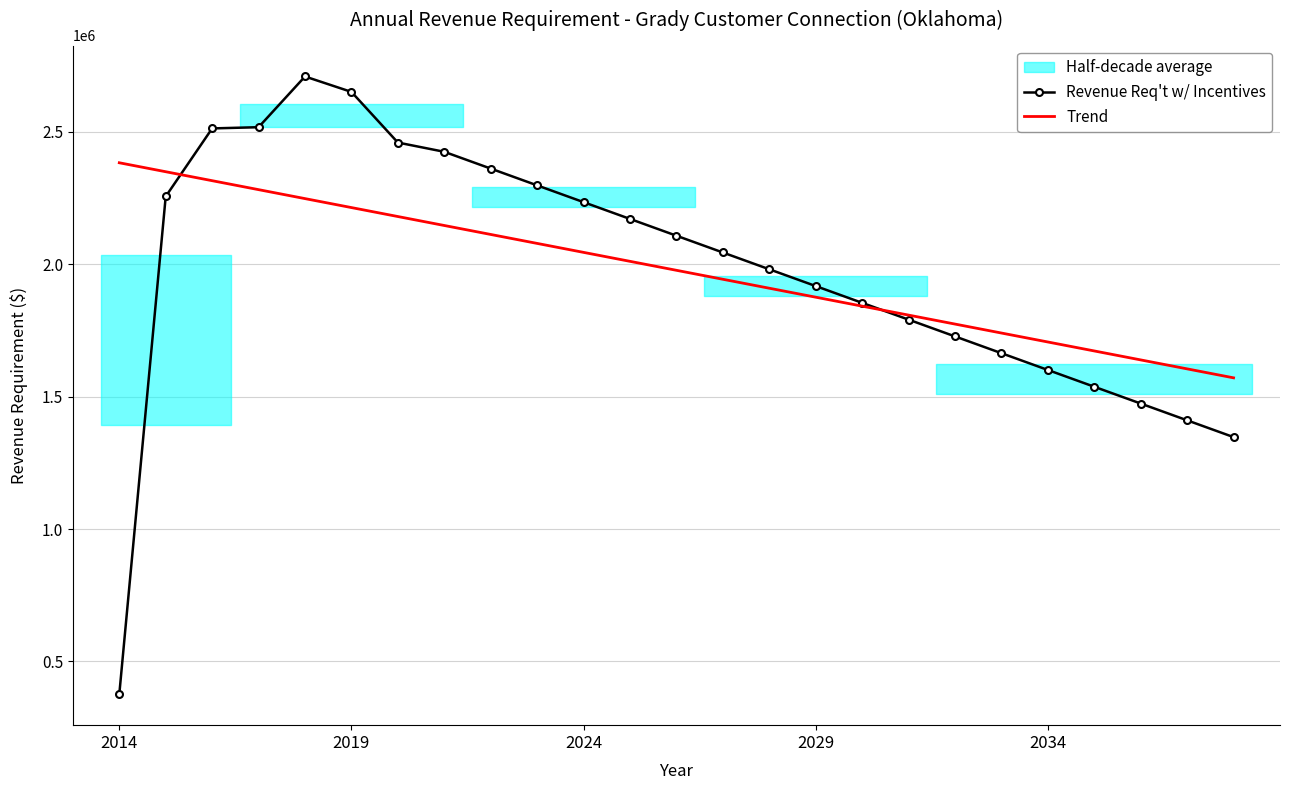

What is the highest value of the Revenue Req't w/ Incentives series?

2708399.4